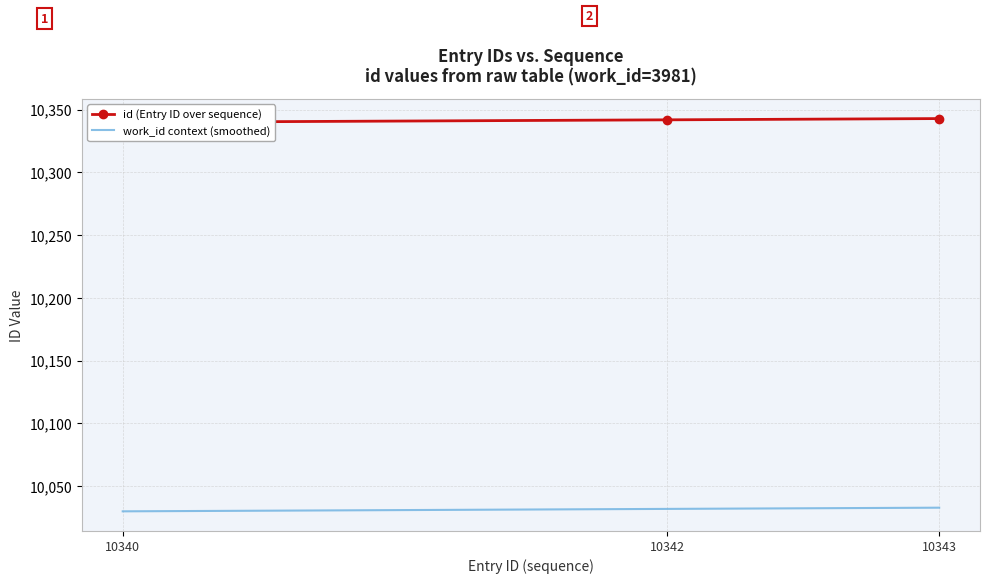

Is it true that id (Entry ID over sequence) equals 10340.0 at 10340?

True